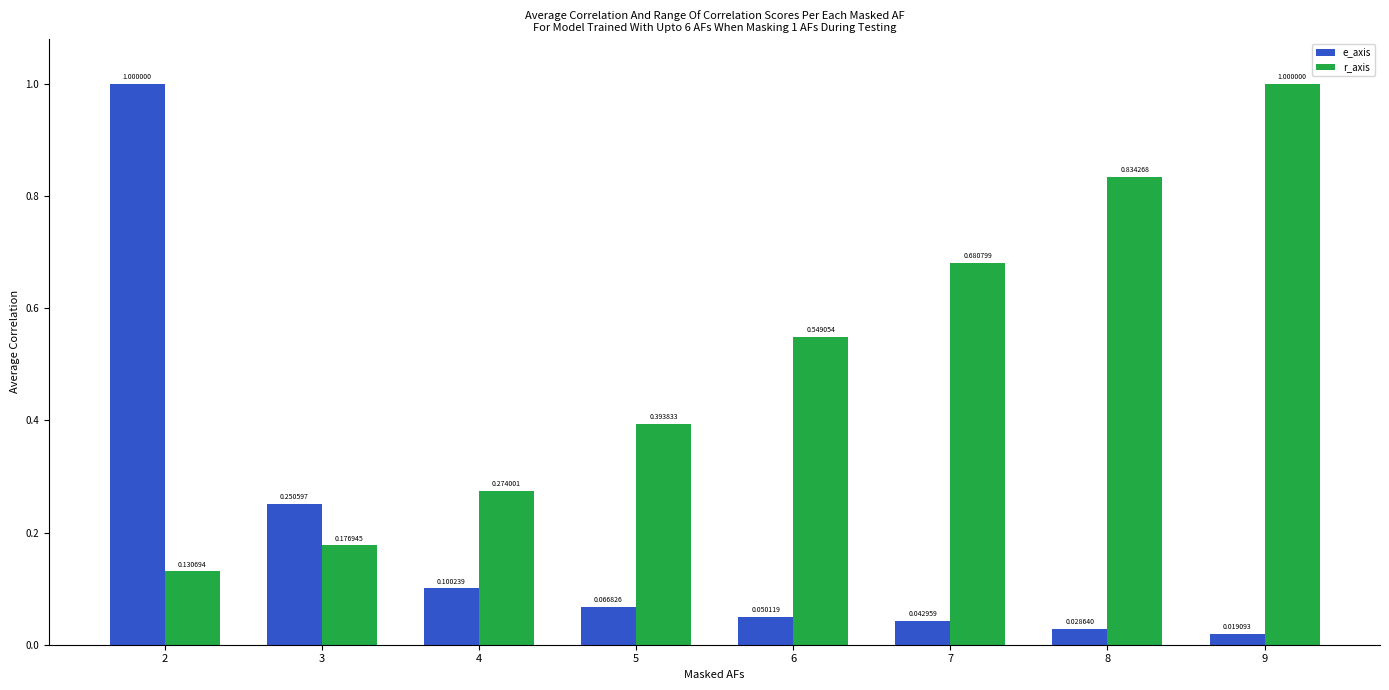

What is the difference between the maximum and minimum values in the e_axis series?

1.0